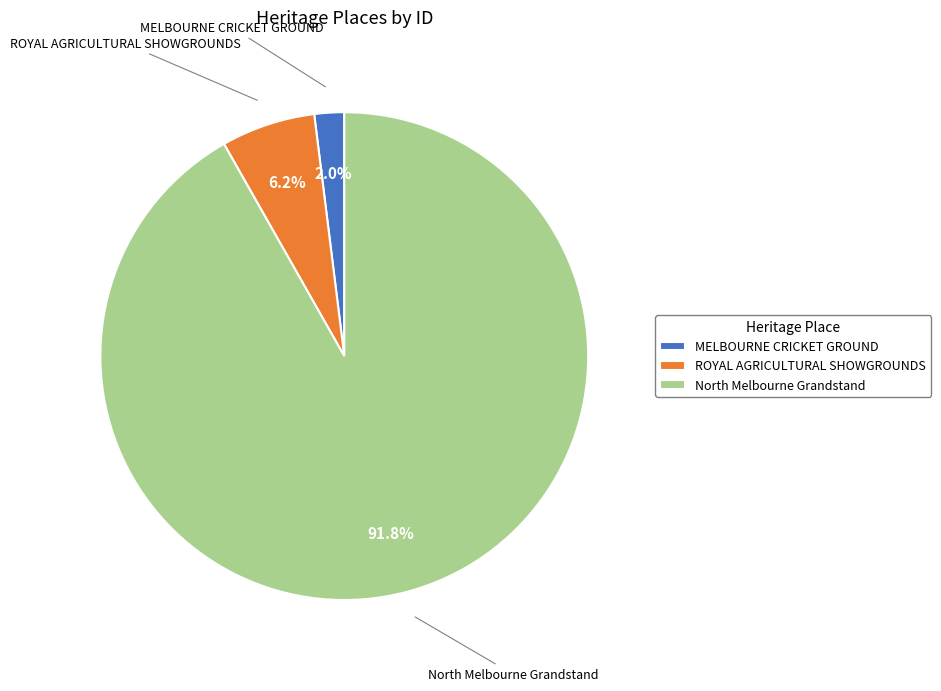

To the nearest percent, what portion does North Melbourne Grandstand represent?

92%